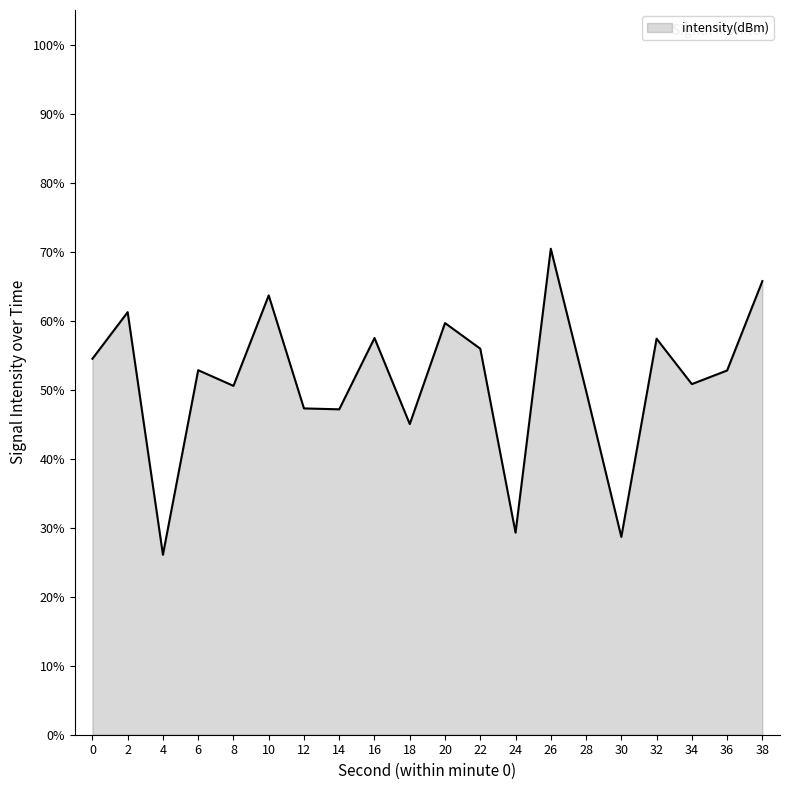

Approximately how many times larger is the value at 30 compared to 20?

0.5